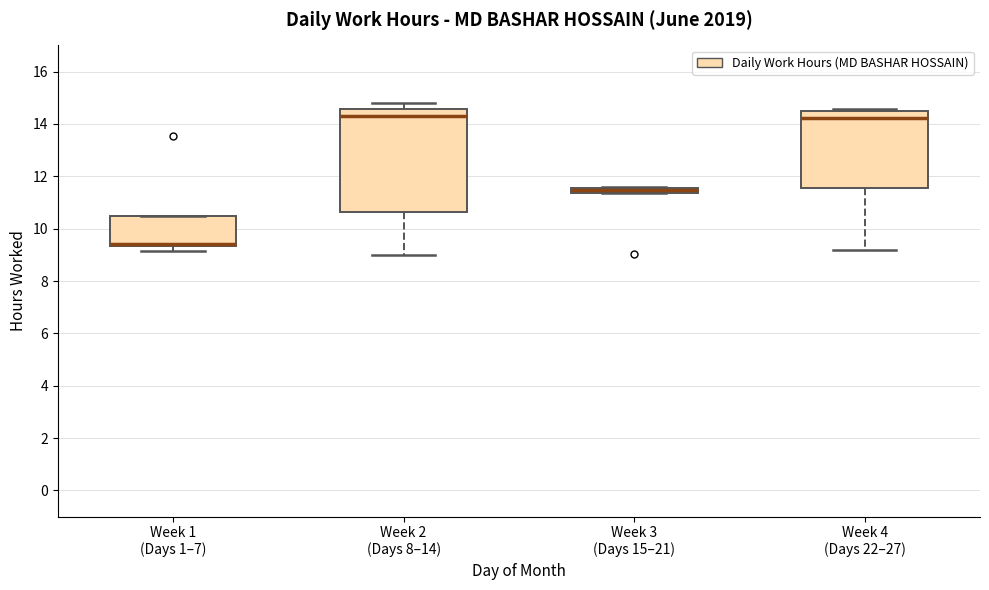

Where is the lower edge of the box for Week 1 (Days 1–7) on the y-axis? The values are not printed on the chart, so give them approximately, as read against the axis.

9.4